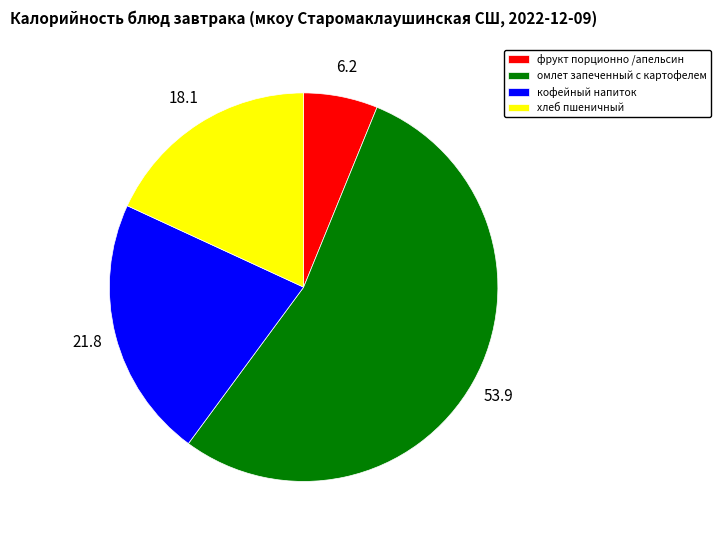

How many segments does this pie chart have?

4